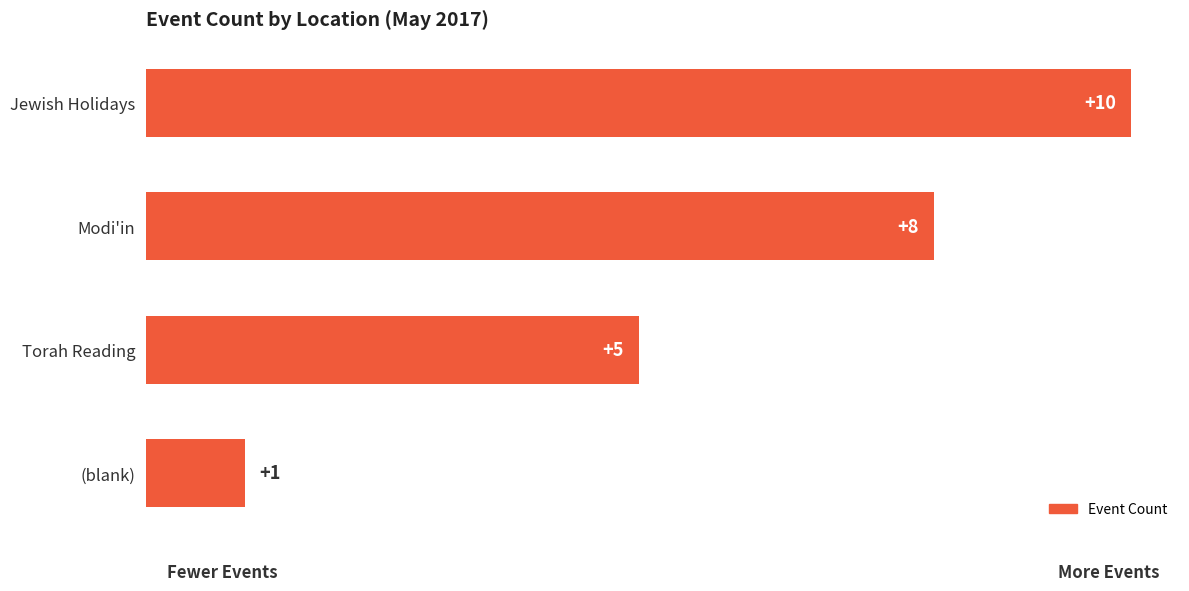

What is the average value?

6